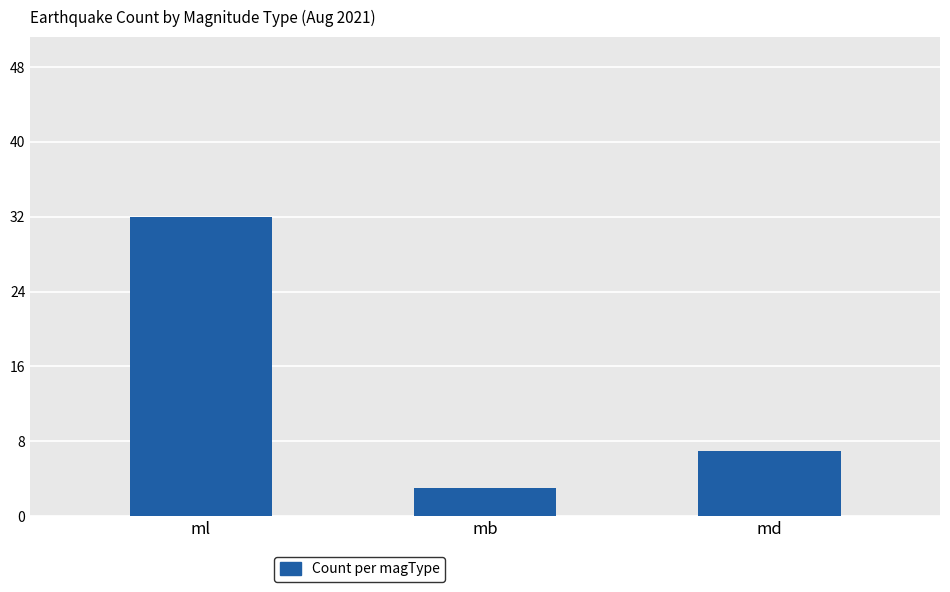

How many categories are shown in the chart?

3